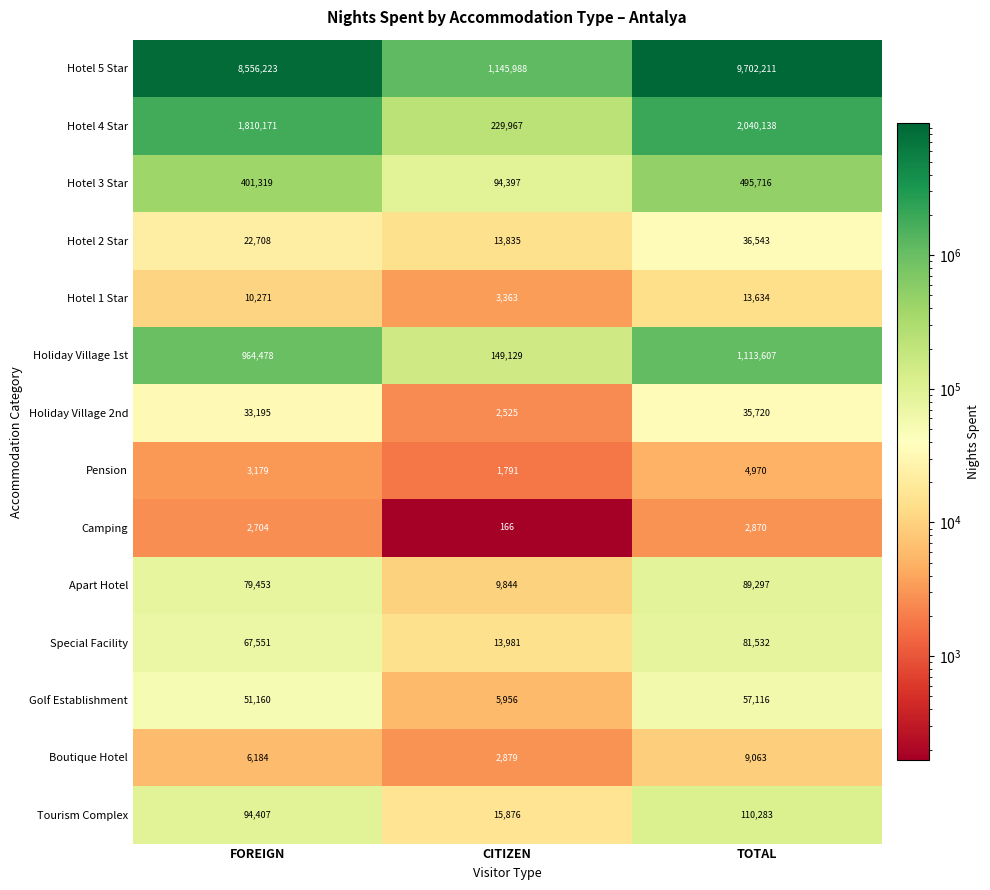

At which category does the chart reach its peak across all series?

TOTAL